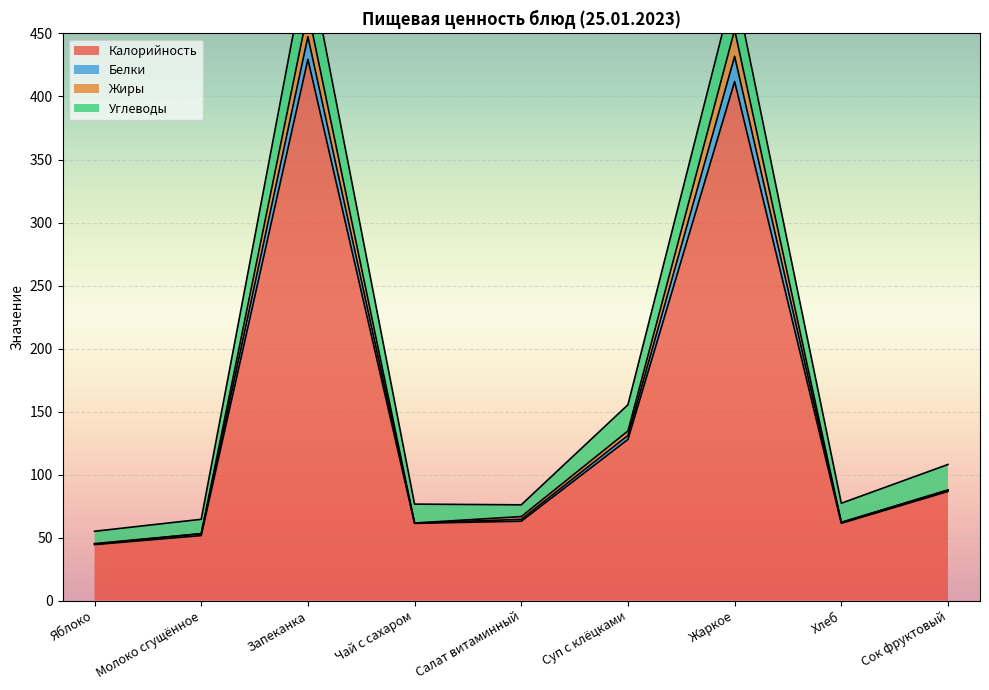

What is the lowest value of the Калорийность series?

44.4